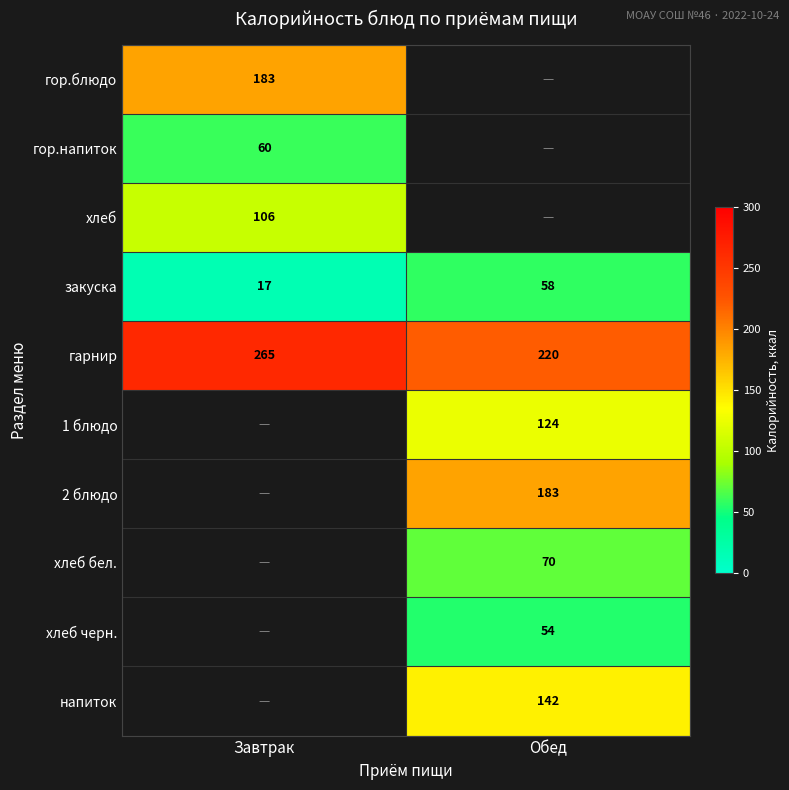

The value of хлеб at Завтрак is 51. True or false?

False